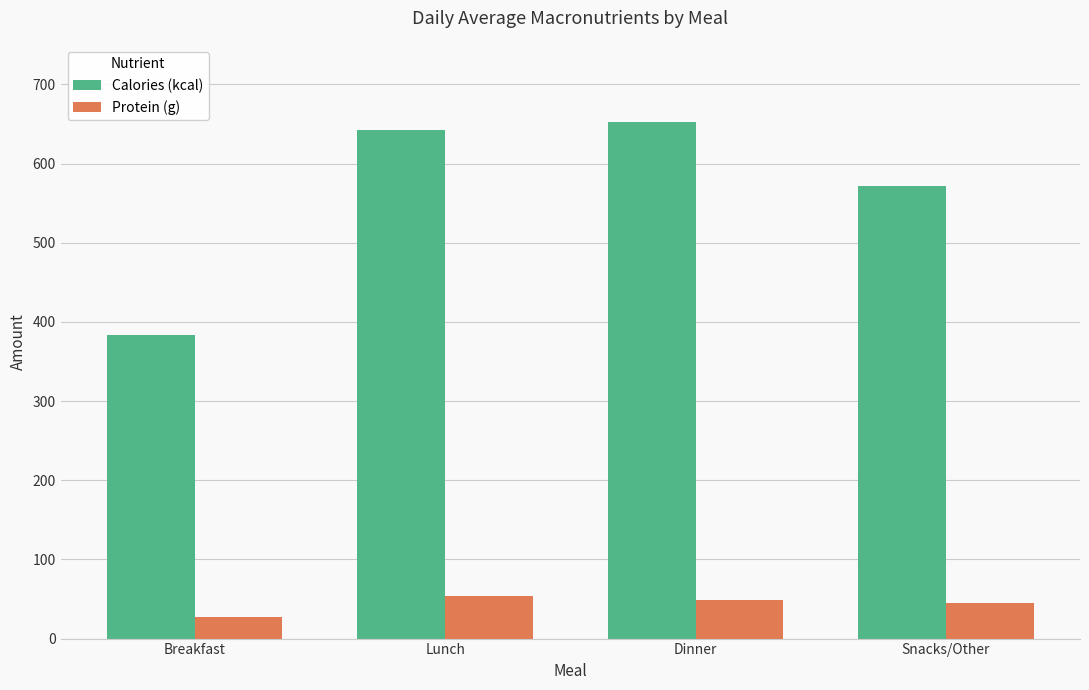

What are all the series names shown in the legend?

Calories (kcal), Protein (g)